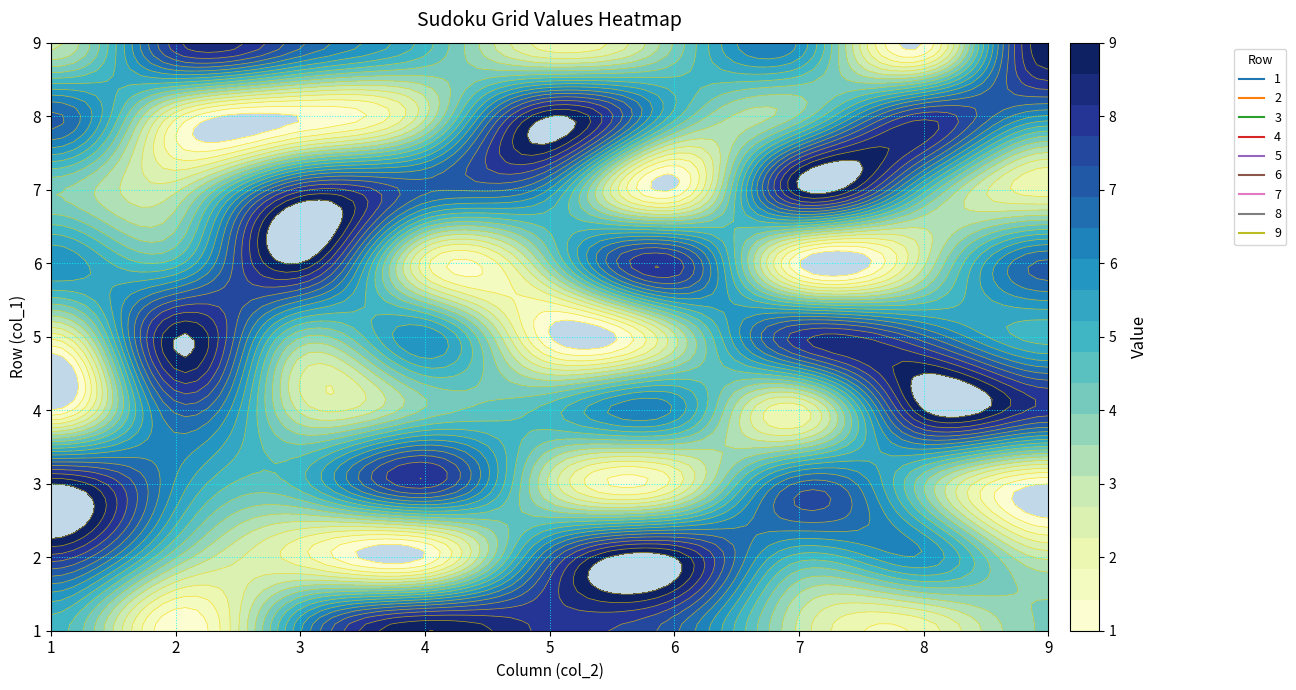

Reading left to right, what are all the values shown in this chart?

1: 5	1	6	9	8	7	3	2	4
2: 8	4	2	1	7	9	5	6	3
3: 9	6	5	8	3	2	7	4	1
4: 1	7	3	4	5	6	2	9	8
5: 2	9	4	6	1	3	8	7	5
6: 6	5	9	2	4	8	1	3	7
7: 4	3	8	7	6	1	9	5	2
8: 7	2	1	3	9	5	4	8	6
9: 3	8	7	5	2	4	6	1	9